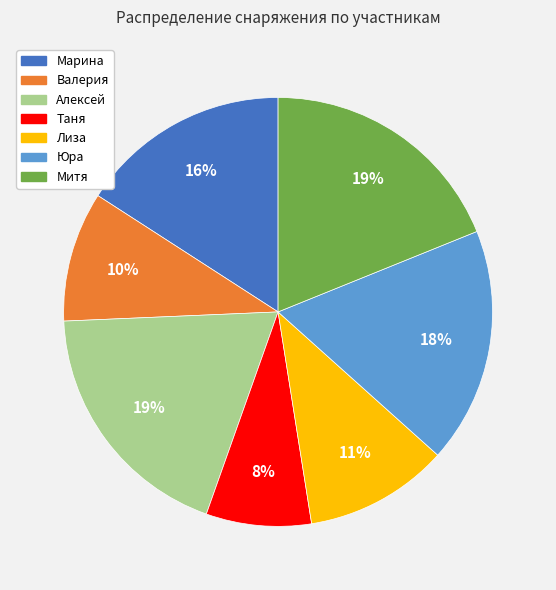

To the nearest percent, what is the average slice percentage?

14%